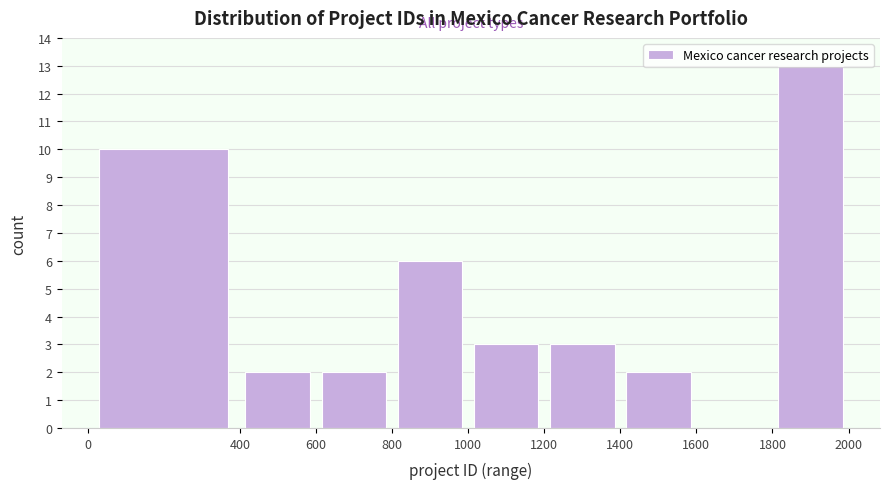

What is the height of the bar covering 0 to 400 on the x-axis? The values are not printed on the chart, so give them approximately, as read against the axis.

10